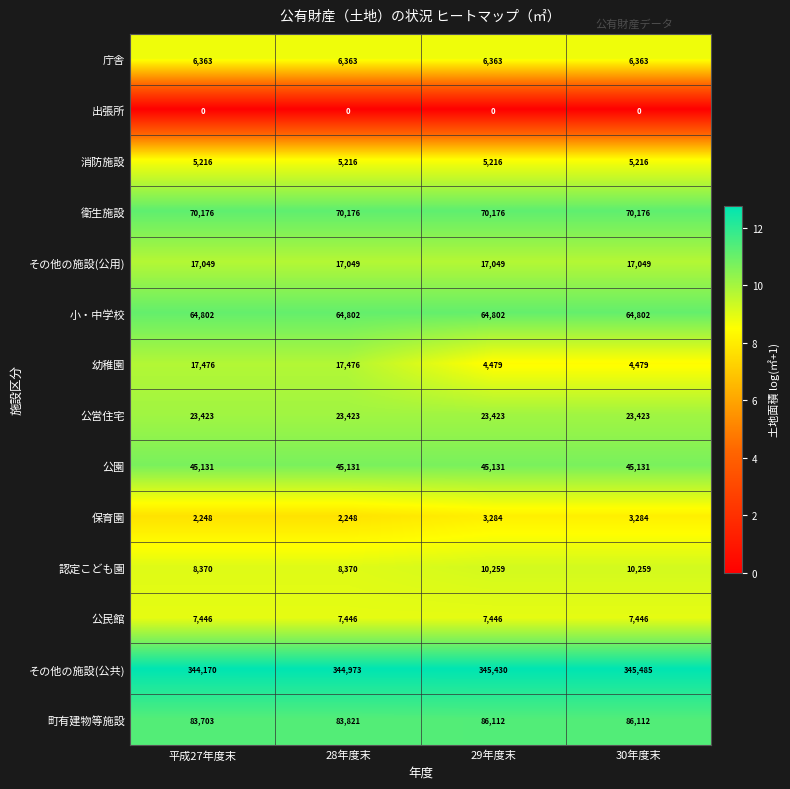

Which series has the widest spread of values?

幼稚園